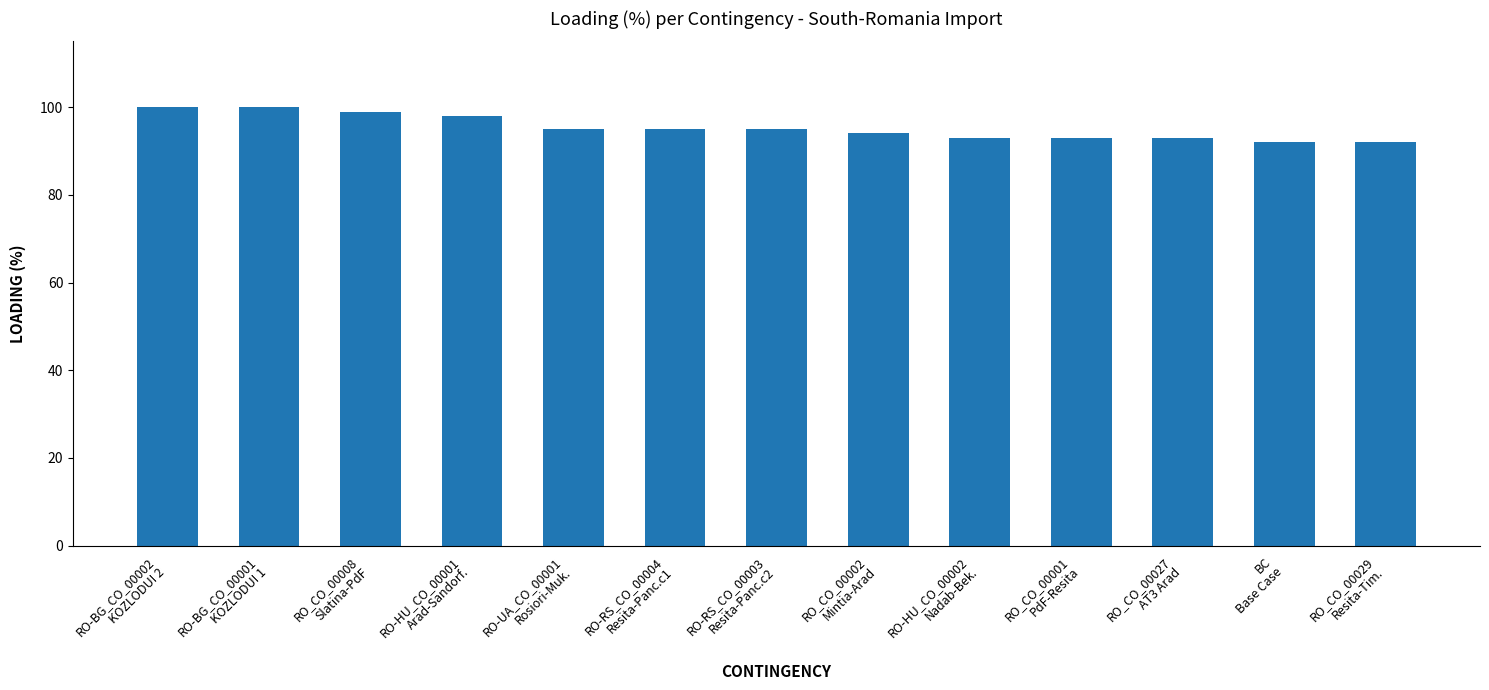

What is the value of the 9th bar from the left?

93